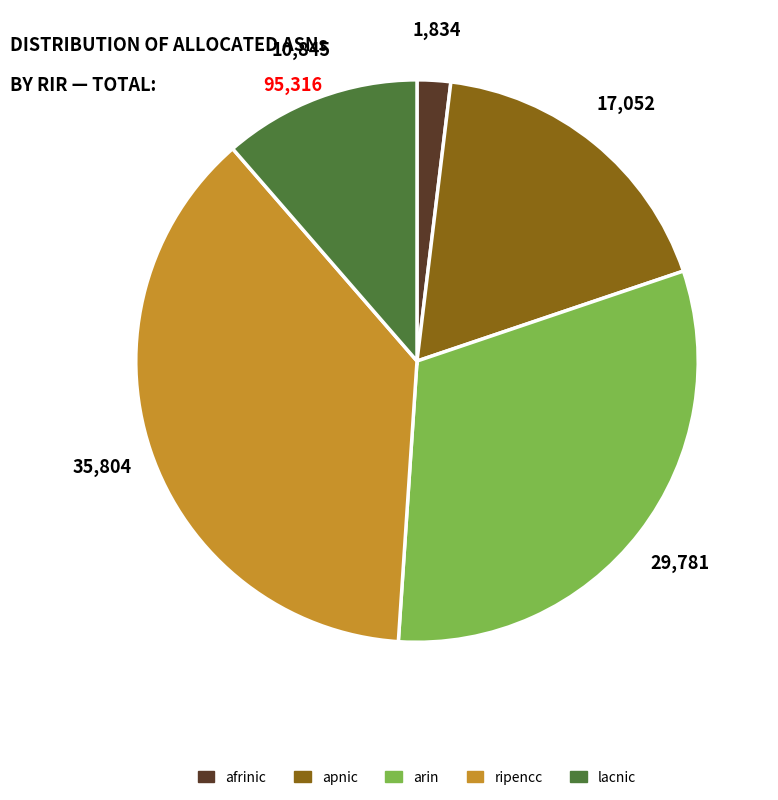

Is the sum of apnic and arin greater than half?

No